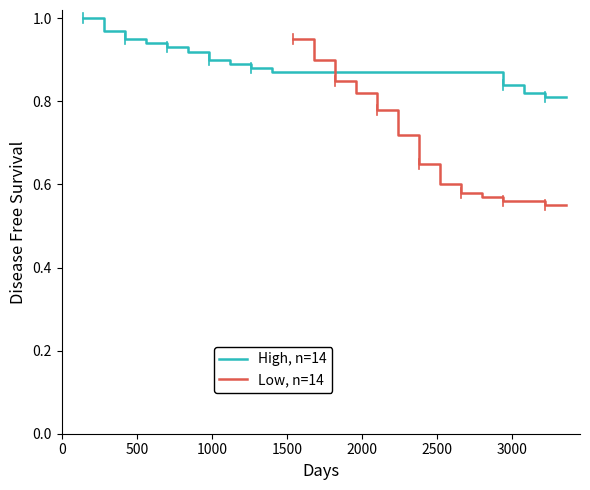

Which series has the largest total across all categories?

High, n=14